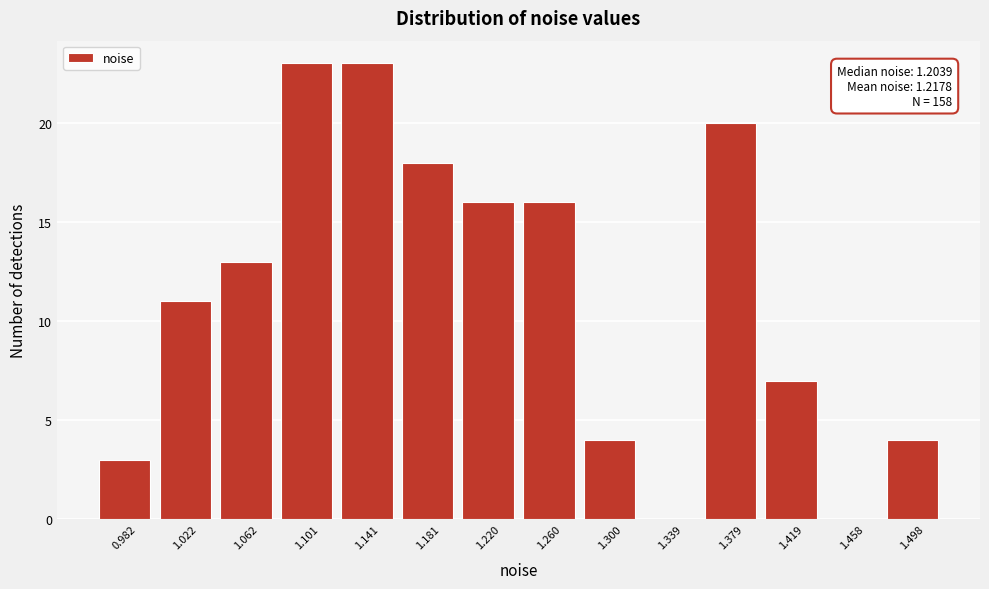

Reading left to right, extract all data points from this chart.

0.982=3	1.022=11	1.062=13	1.101=23	1.141=23	1.181=18	1.220=16	1.260=16	1.300=4	1.339=0	1.379=20	1.419=7	1.458=0	1.498=4